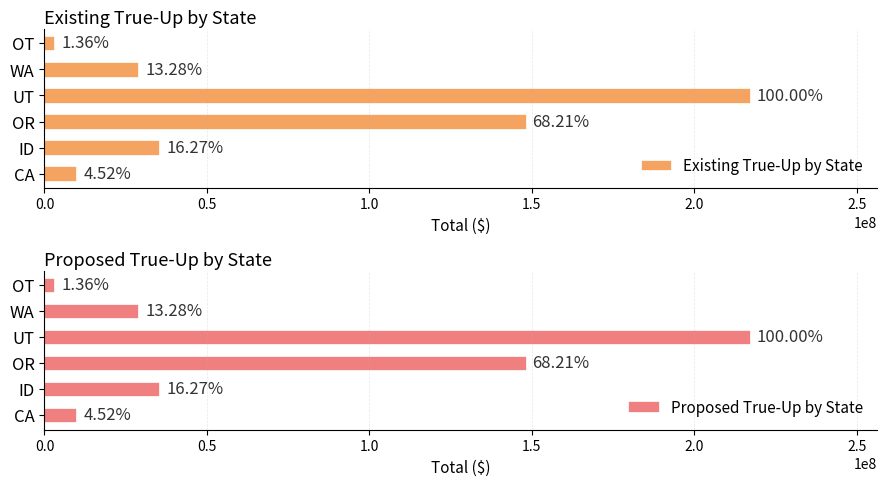

Does the chart contain stacked bars?

No